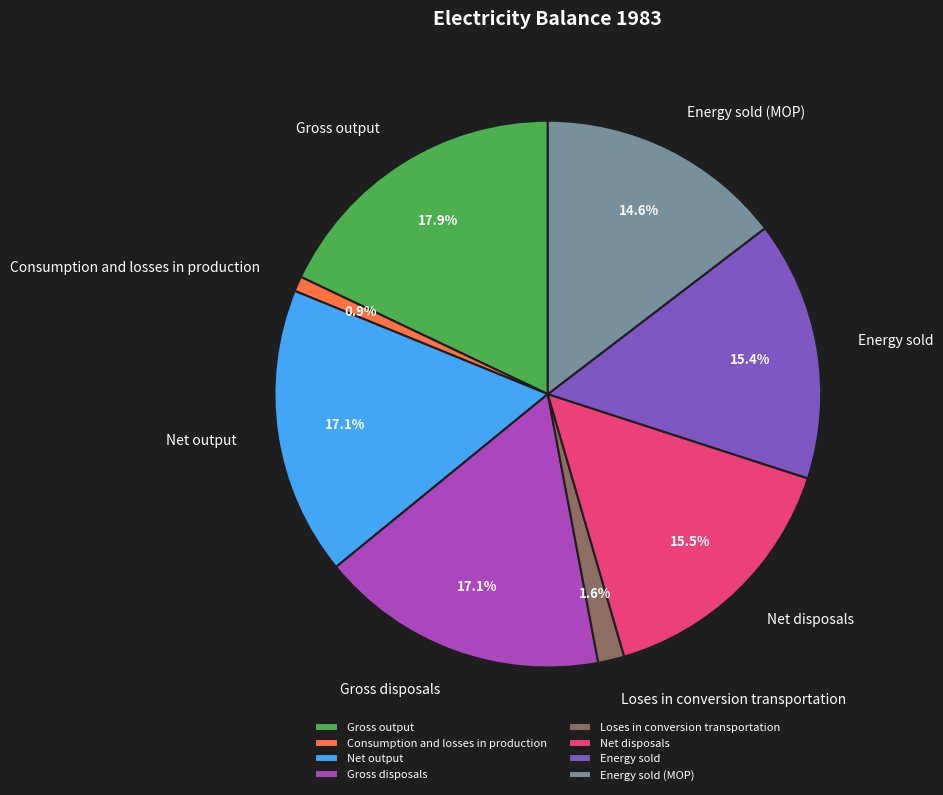

The Net disposals slice represents 30% of the pie. True or false?

False